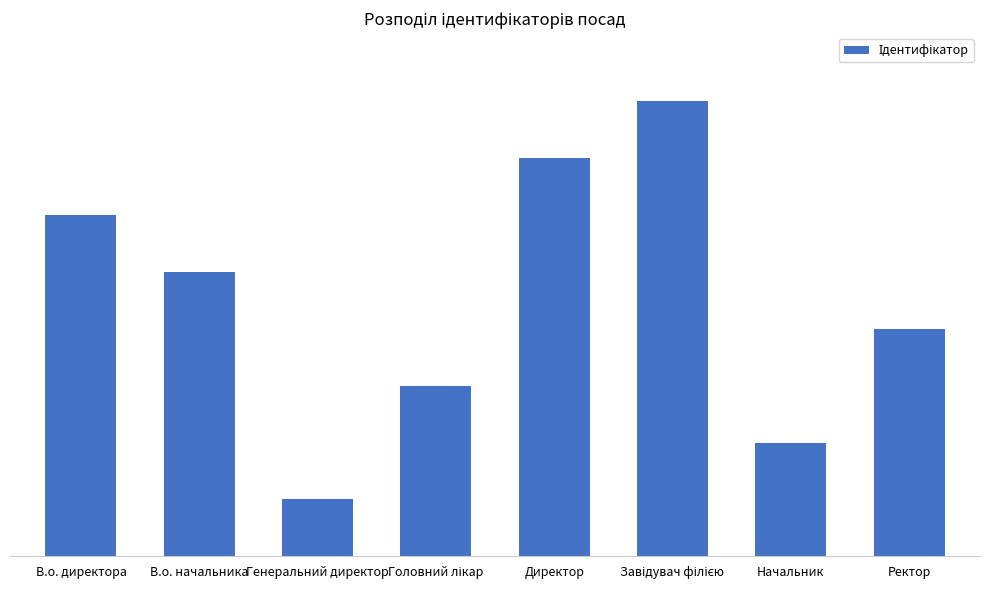

What position from the right is Завідувач філією?

3